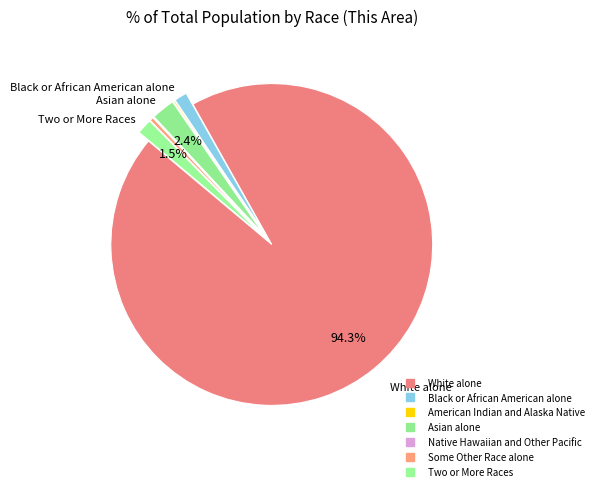

Rank the categories by value from highest to lowest.

White alone, Asian alone, Two or More Races, Black or African American alone, Some Other Race alone, American Indian and Alaska Native, Native Hawaiian and Other Pacific